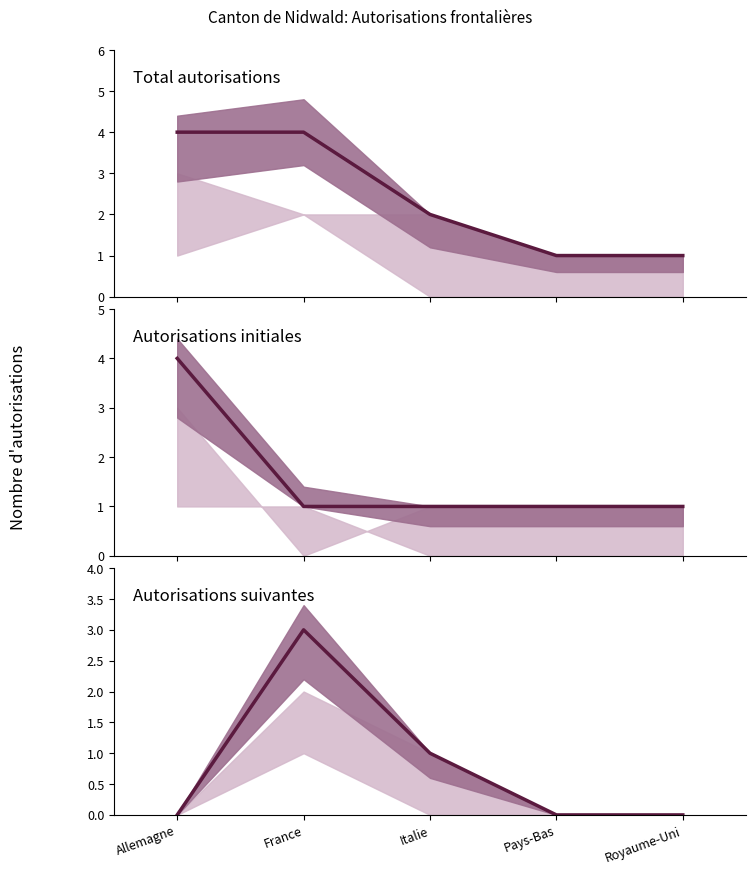

At which category is the sum across all series the highest?

Allemagne